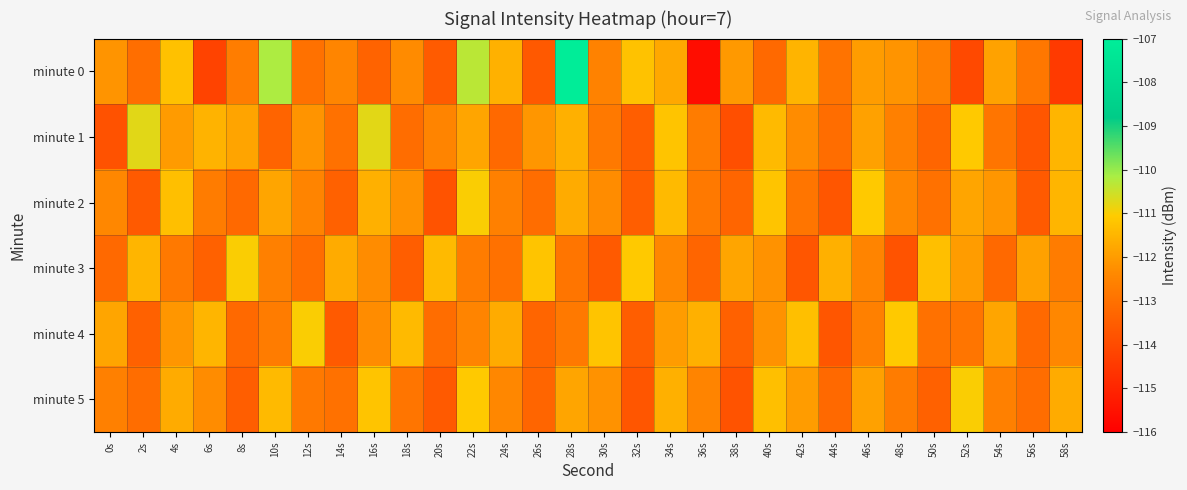

Which series has the widest spread of values?

minute 0